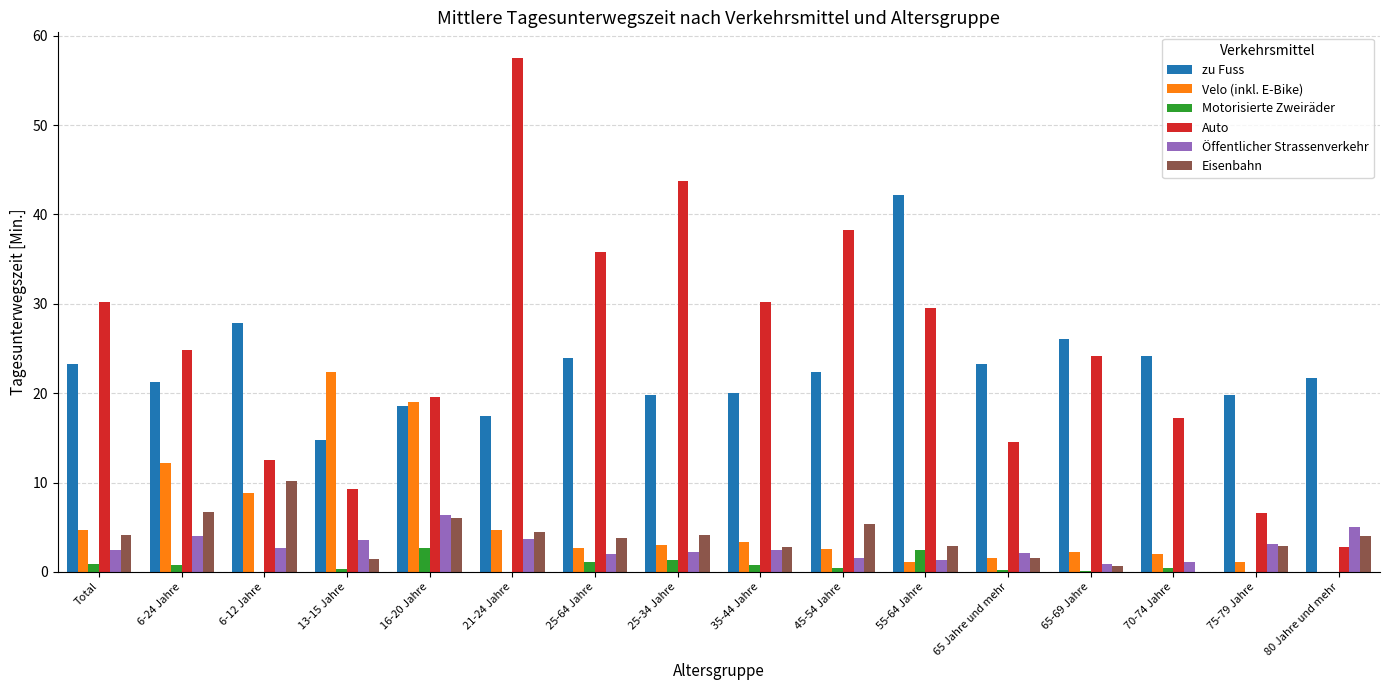

What is the greatest value displayed?

57.5